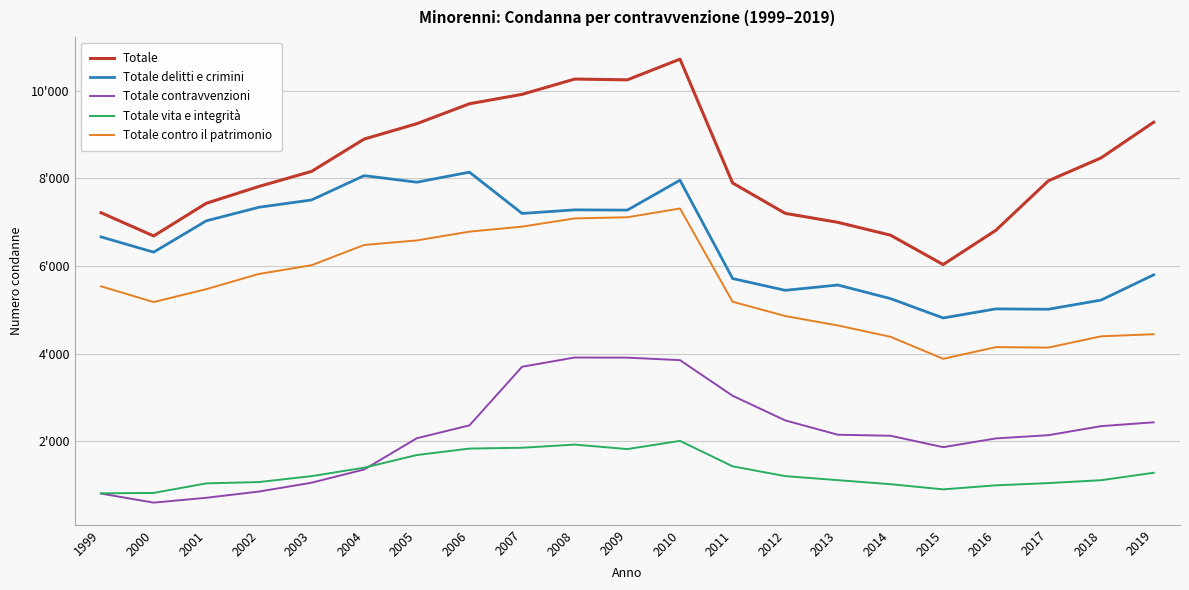

What is the difference between the maximum and minimum values in the Totale series?

4690